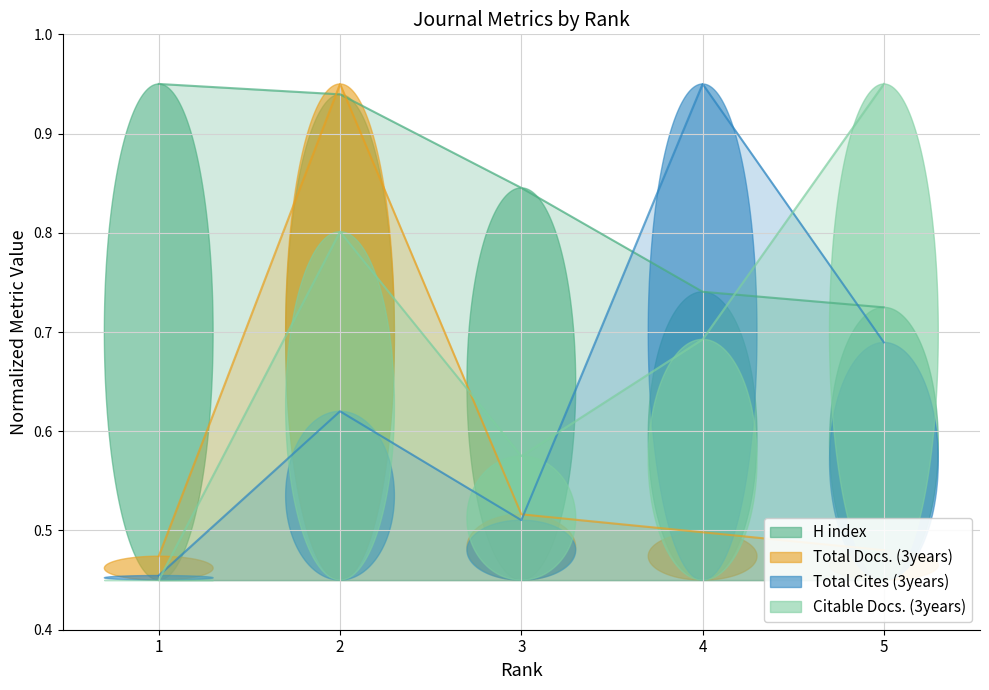

How many intersections are there between Citable Docs. (3years) and Total Docs. (3years)?

1